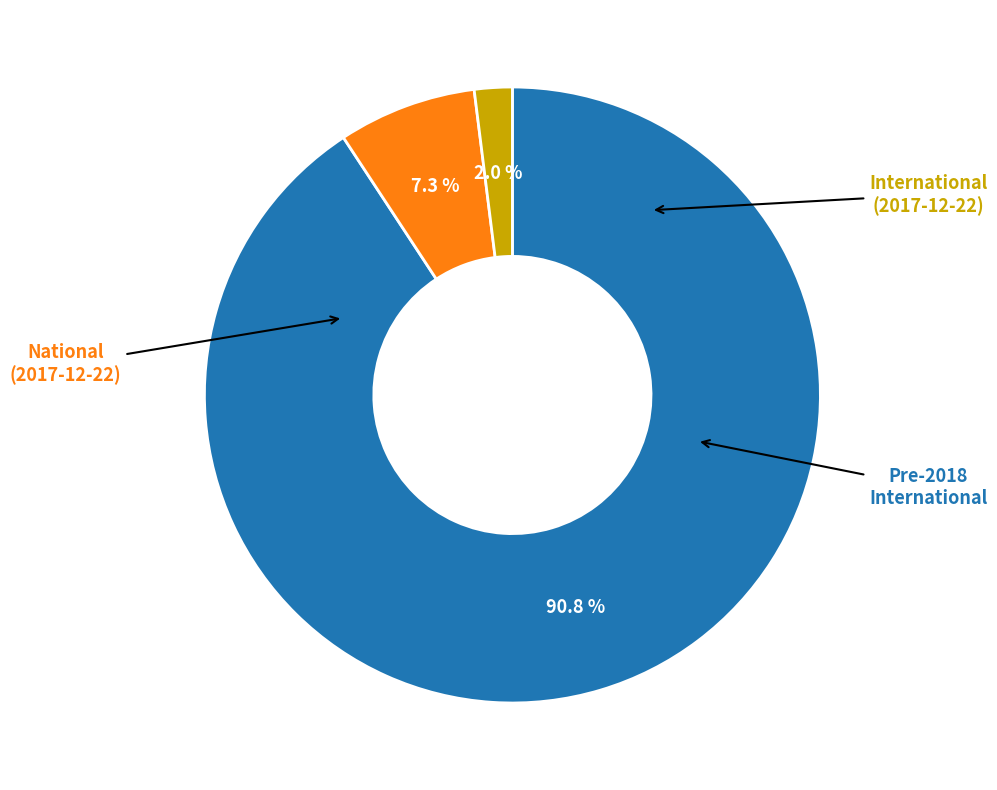

Does any single category account for the majority?

Yes